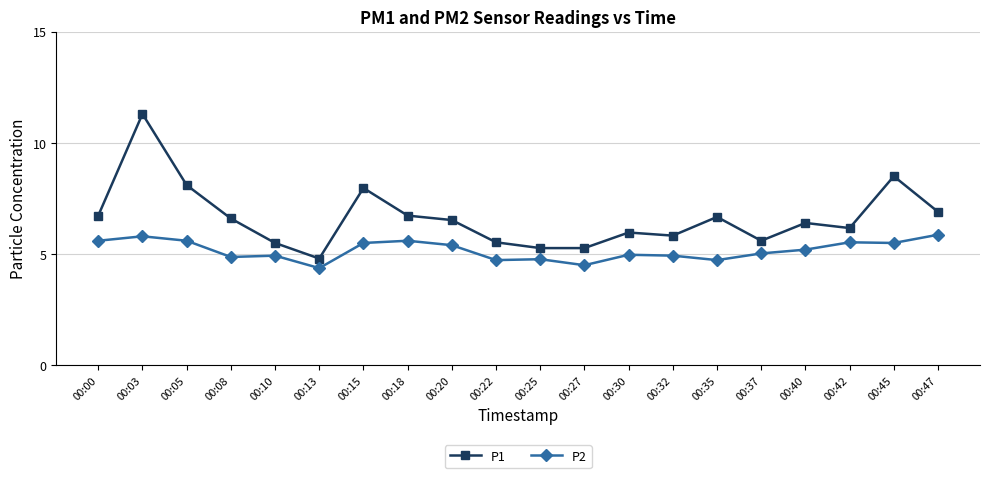

What is the total value across all series at 00:05?

13.7